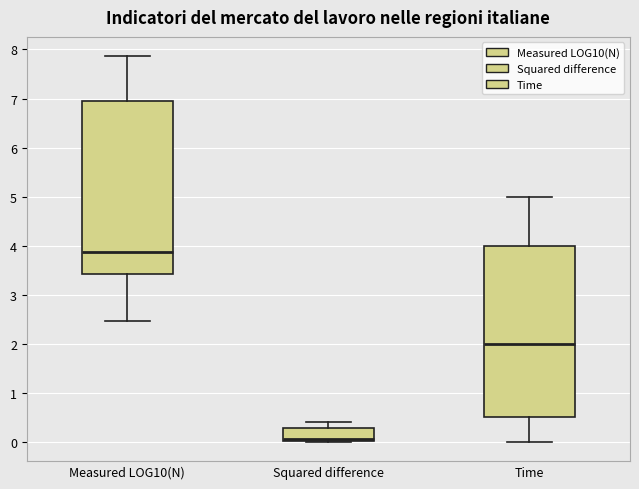

Reading left to right, transcribe this box plot: for each box, give where its median line is, the range the box spans, and where its two whiskers end, as read against the y-axis. The values are not printed on the chart, so give them approximately, as read against the axis.

Measured LOG10(N): median 3.9, box 3.4 to 7.0, whiskers 2.5 to 7.9
Squared difference: median 0.1, box 0.0 to 0.3, whiskers 0.0 to 0.4
Time: median 2.0, box 0.5 to 4.0, whiskers 0.0 to 5.0